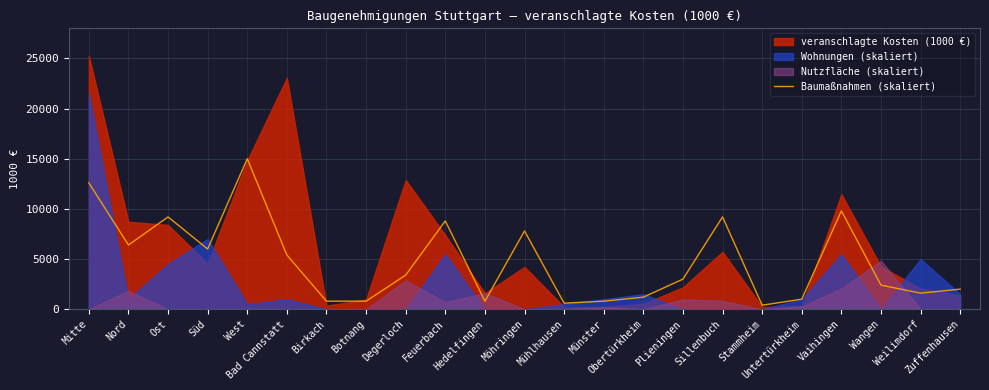

What is the difference between the values at Münster and Ost?

8400